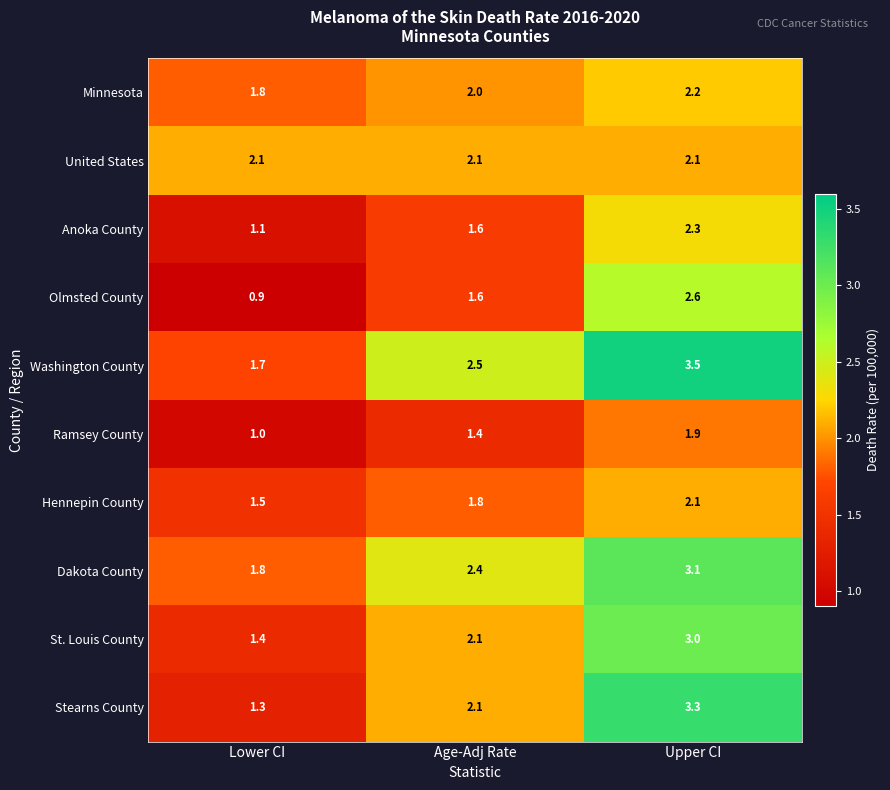

At how many categories does at least one series exceed 2?

3